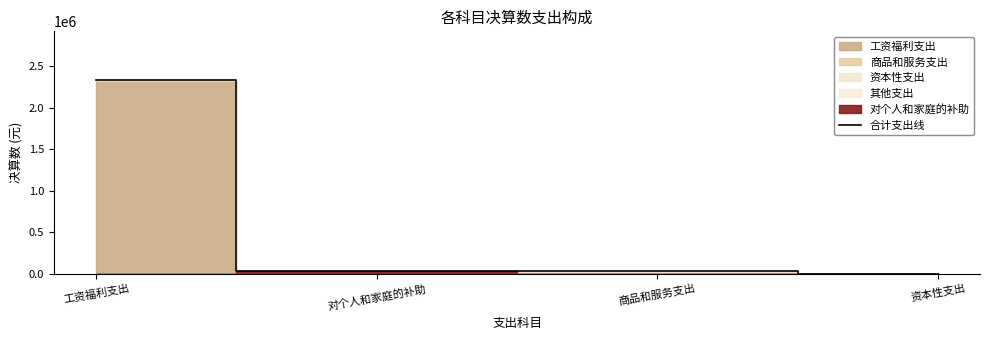

What is the maximum value shown in the chart?

2334844.8